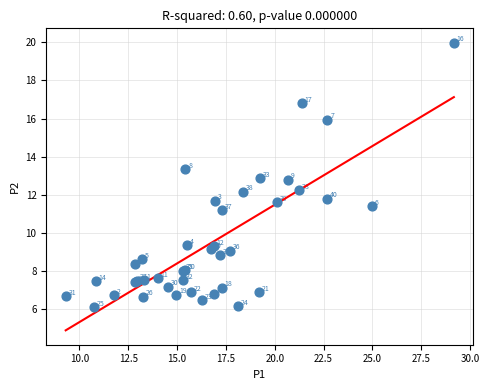

What Y value in the scatter plot is closest to 13?

12.9